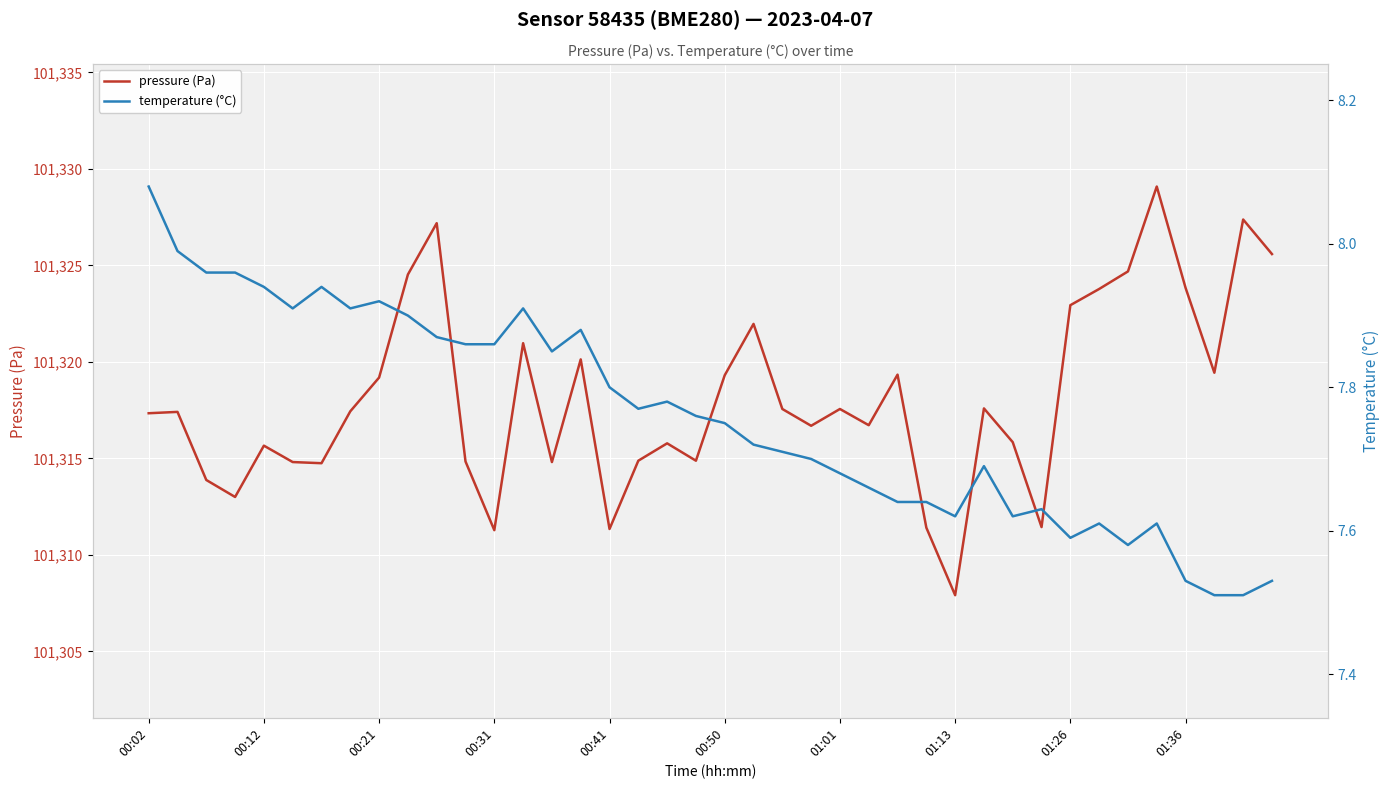

True or false: temperature (°C) has more than 2 points higher than both neighbors.

True